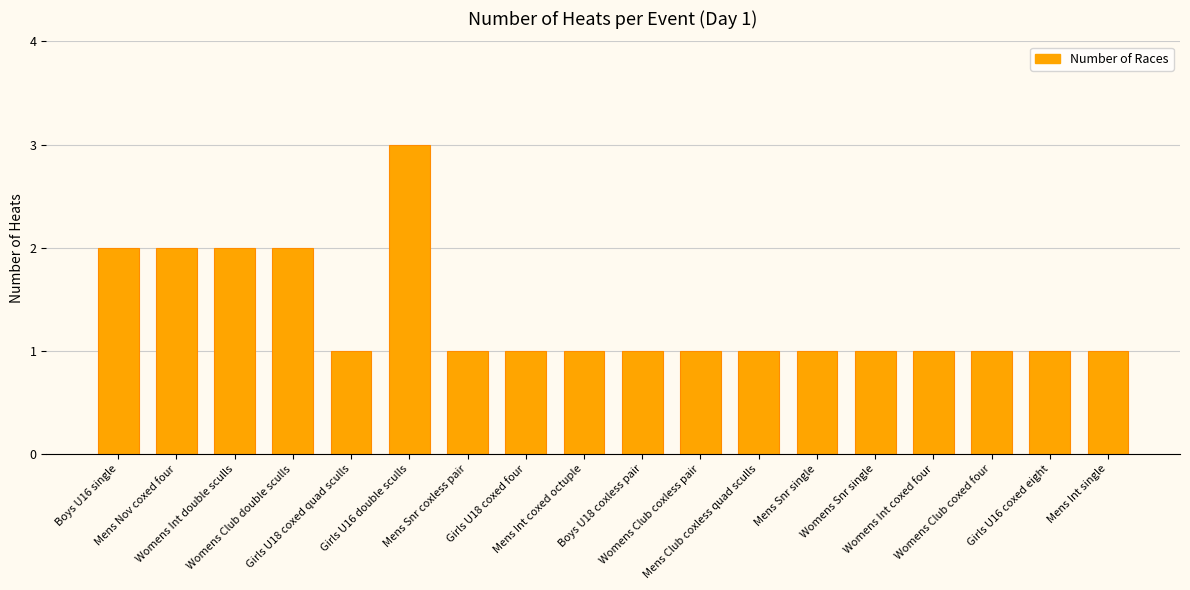

What is the greatest value displayed?

3